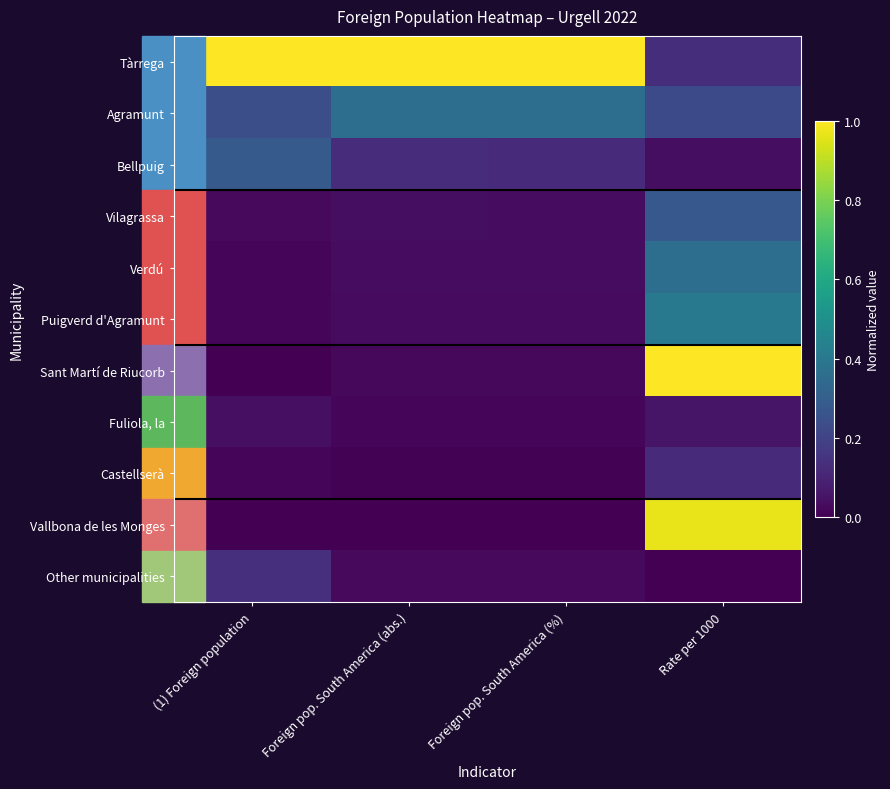

How many categories are shown in the chart?

4